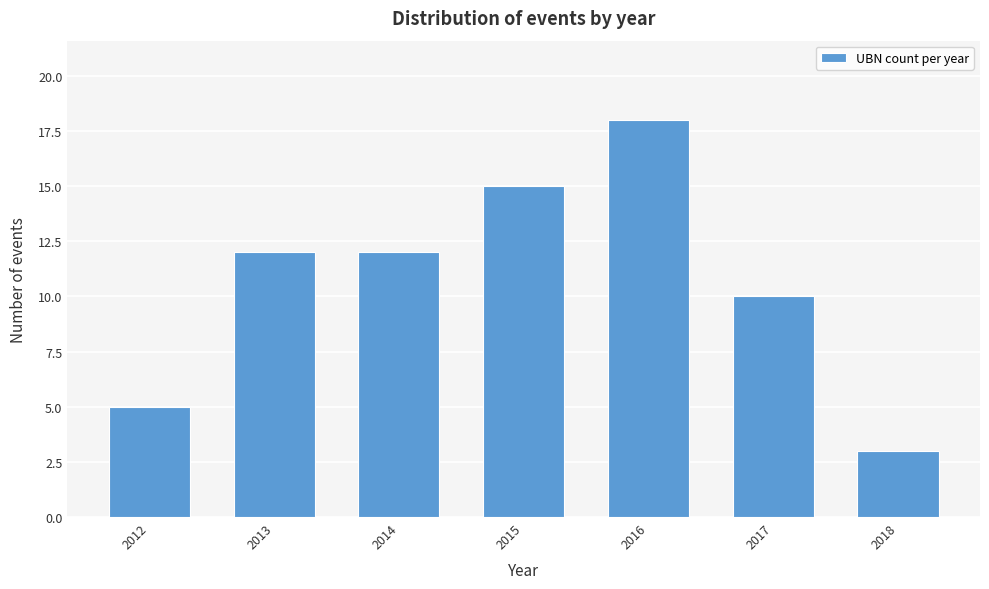

Reading left to right, list all the values displayed in this chart.

2012=5	2013=12	2014=12	2015=15	2016=18	2017=10	2018=3